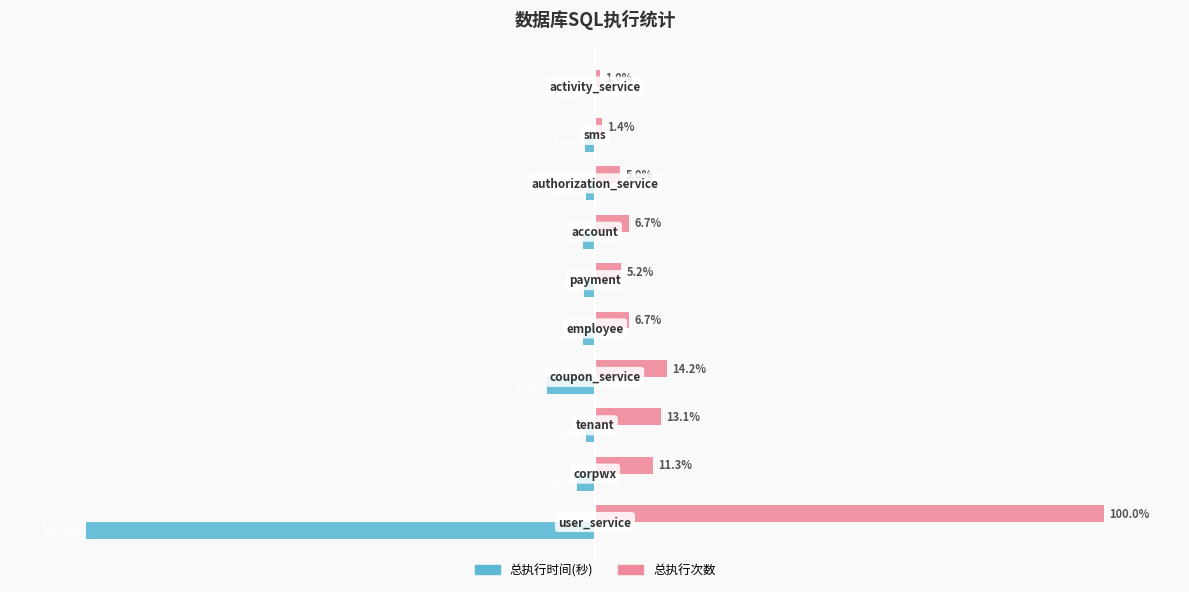

Which series has the largest total across all categories?

总执行次数